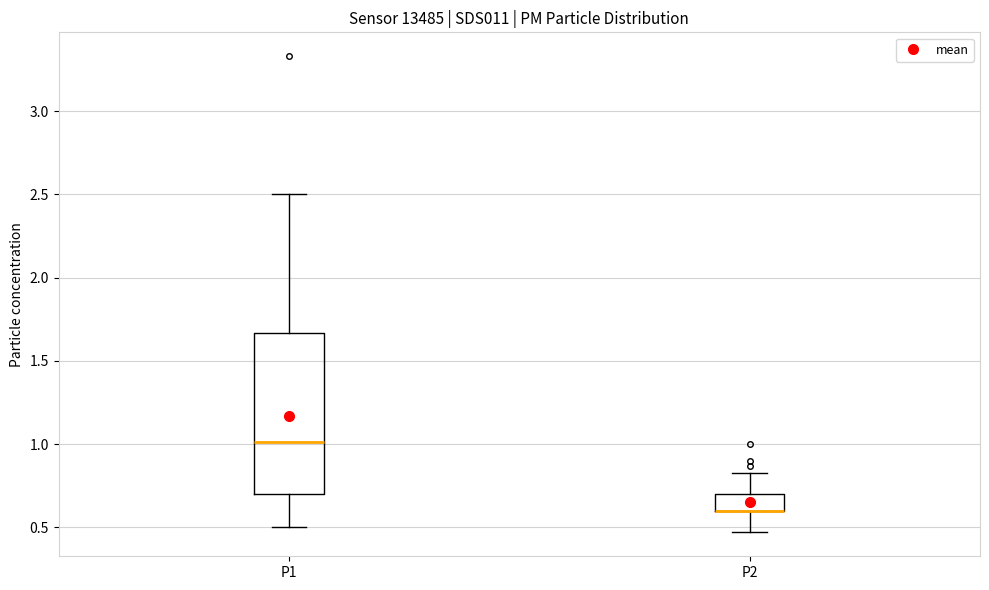

Reading left to right, read every box against the y-axis: the position of its median line, the range the box covers, and the ends of its whiskers. The values are not printed on the chart, so give them approximately, as read against the axis.

P1: median 1.00, box 0.70 to 1.65, whiskers 0.50 to 2.50
P2: median 0.60 (drawn on the box's lower edge), box 0.60 to 0.70, whiskers 0.45 to 0.85